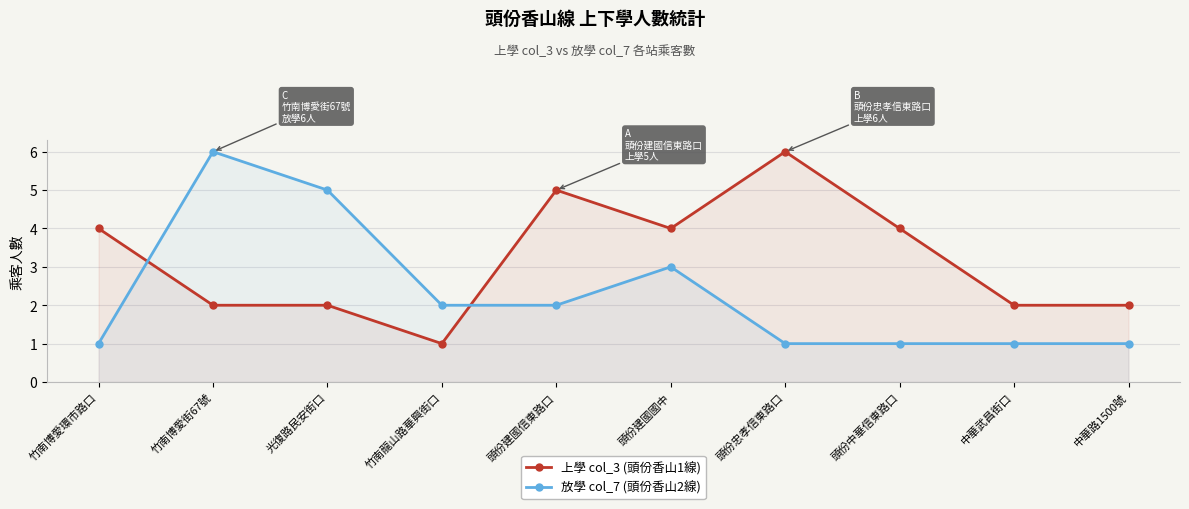

Which series has the widest spread of values?

上學 col_3 (頭份香山1線)